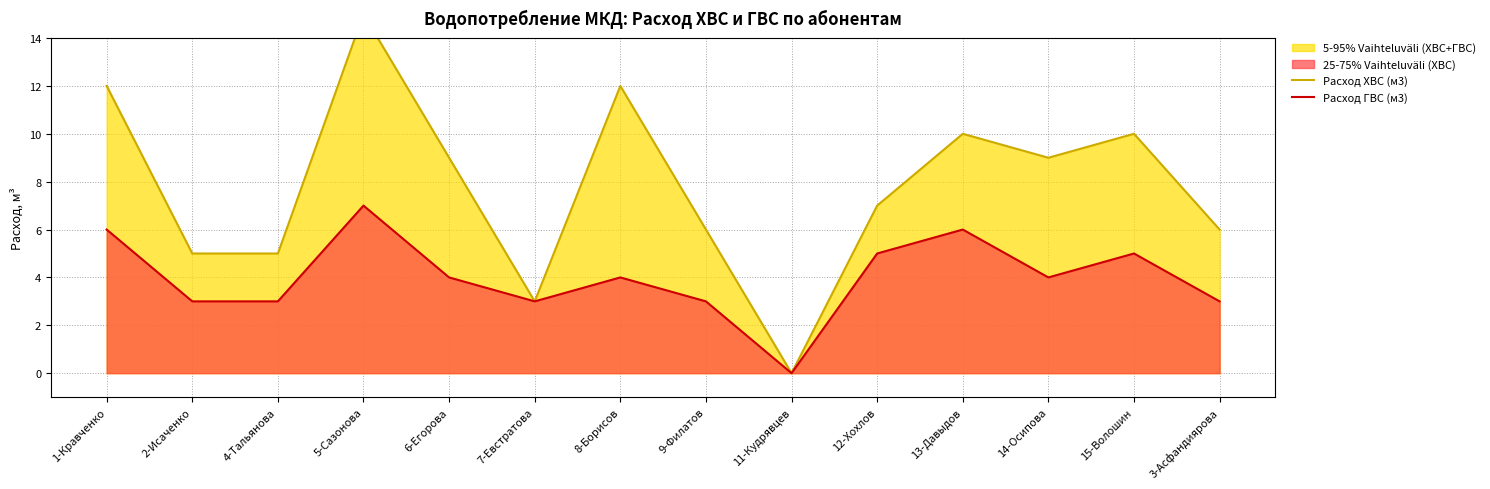

How many data points does each series have?

14